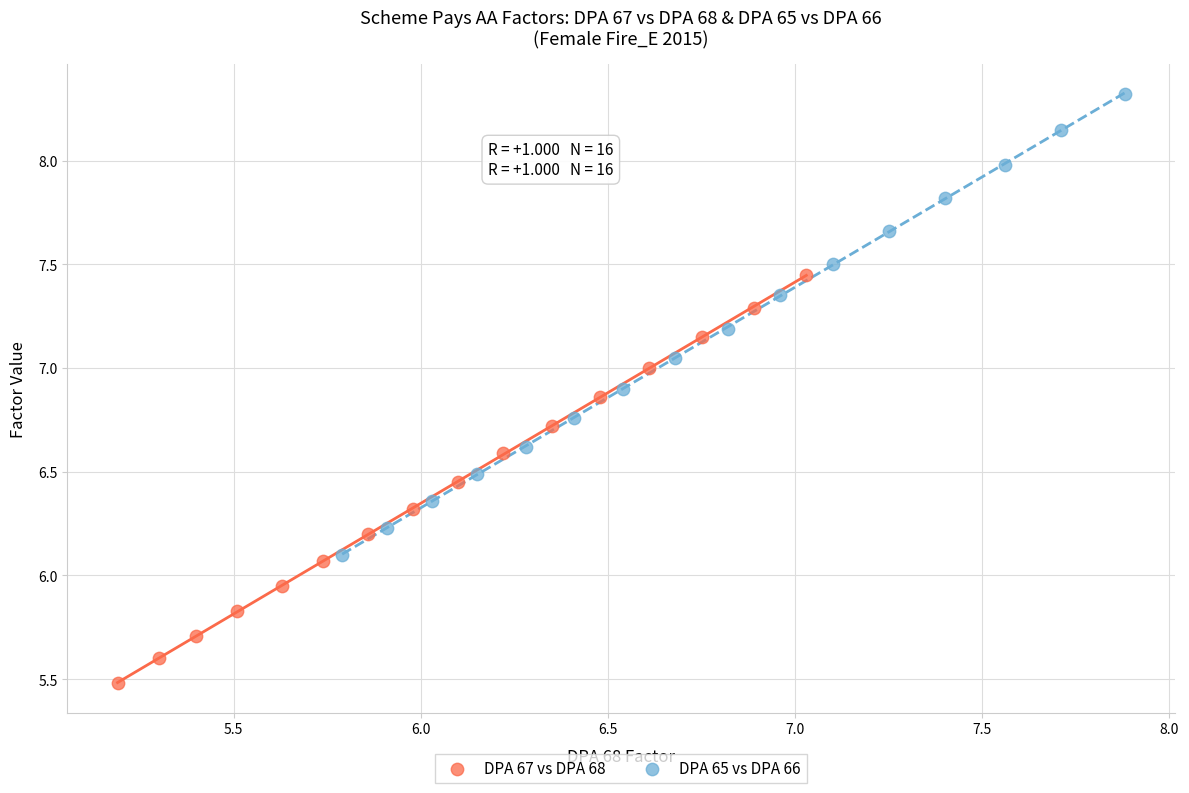

Which series contains the highest Y value?

DPA 65 vs DPA 66